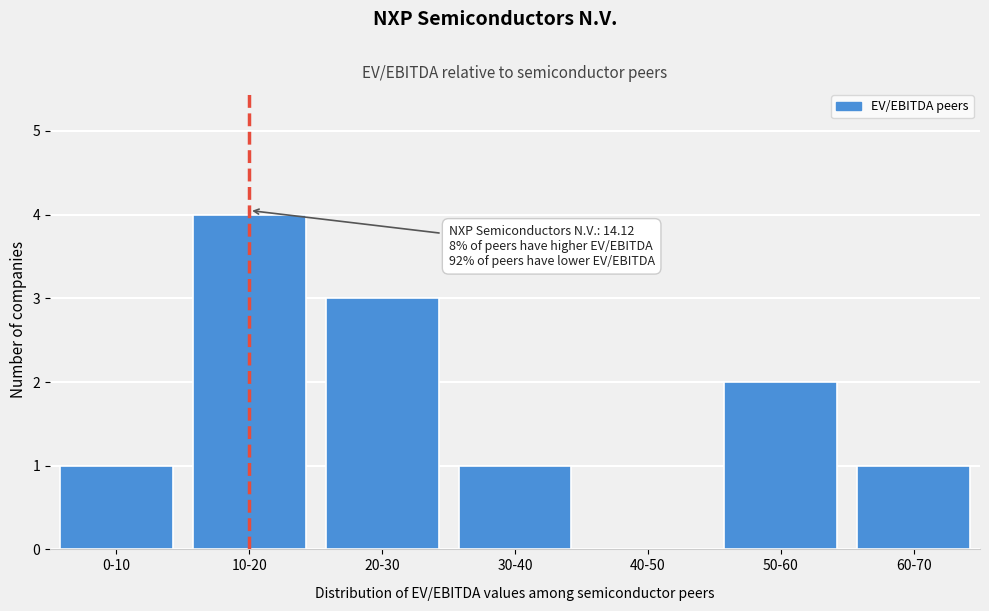

Reading left to right, what are all the values shown in this chart?

0-10=1	10-20=4	20-30=3	30-40=1	40-50=0	50-60=2	60-70=1